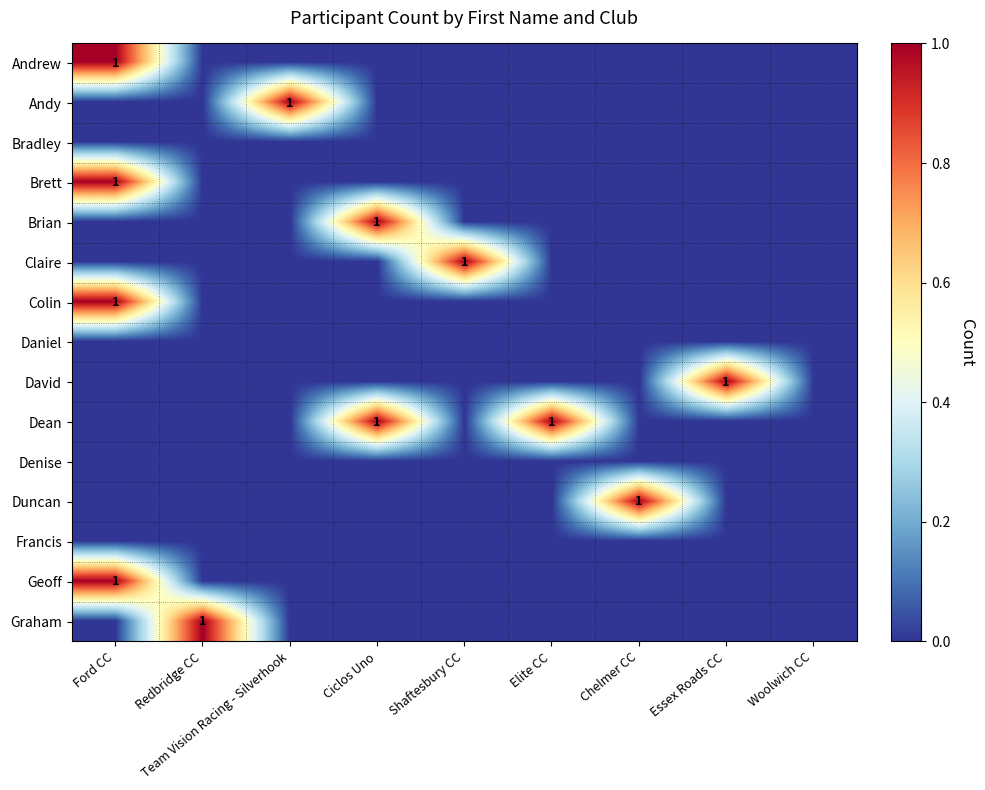

Rank the series by their maximum value, from highest to lowest.

Andrew, Andy, Brett, Brian, Claire, Colin, David, Dean, Duncan, Geoff, Graham, Bradley, Daniel, Denise, Francis